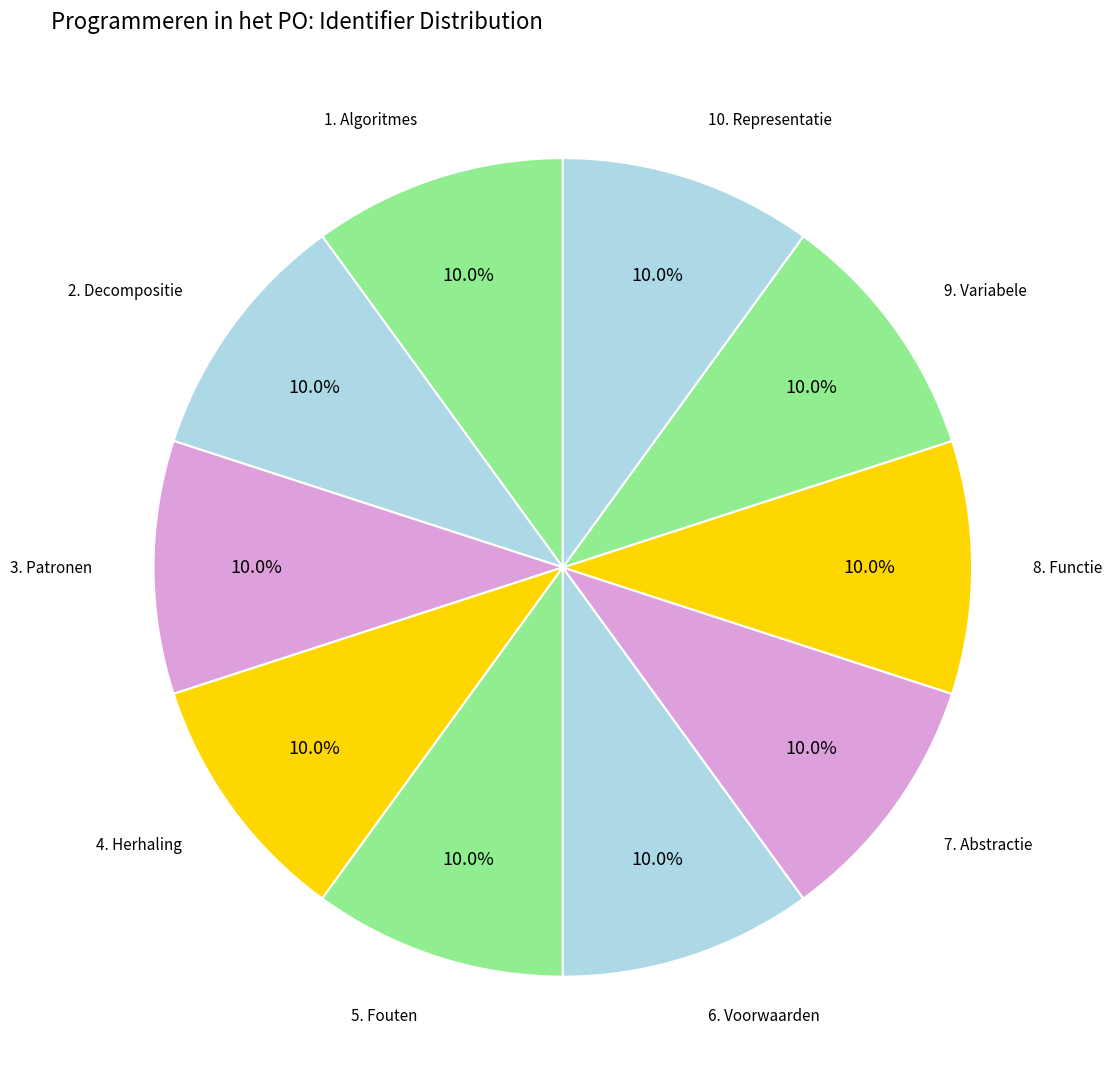

How many slices are in this pie chart?

10